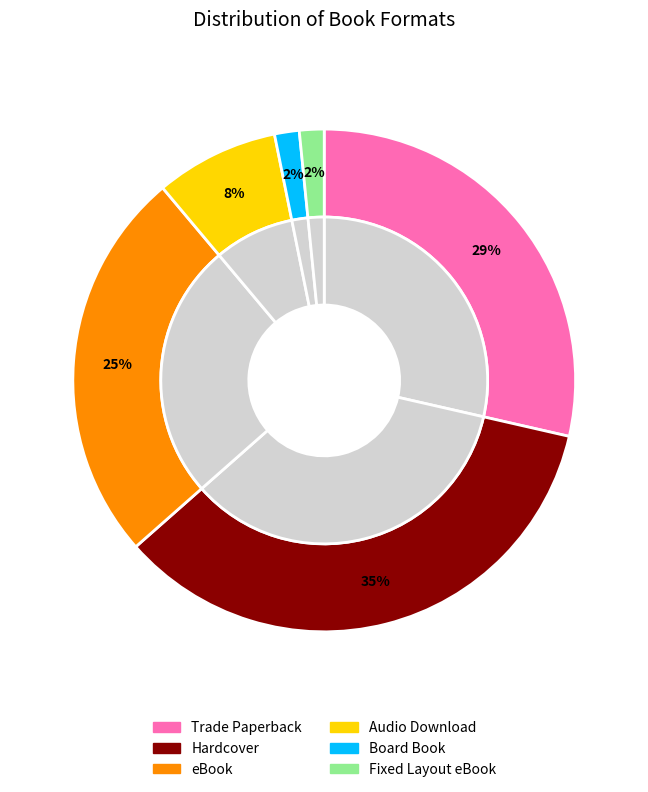

Which slice is the smallest?

Board Book